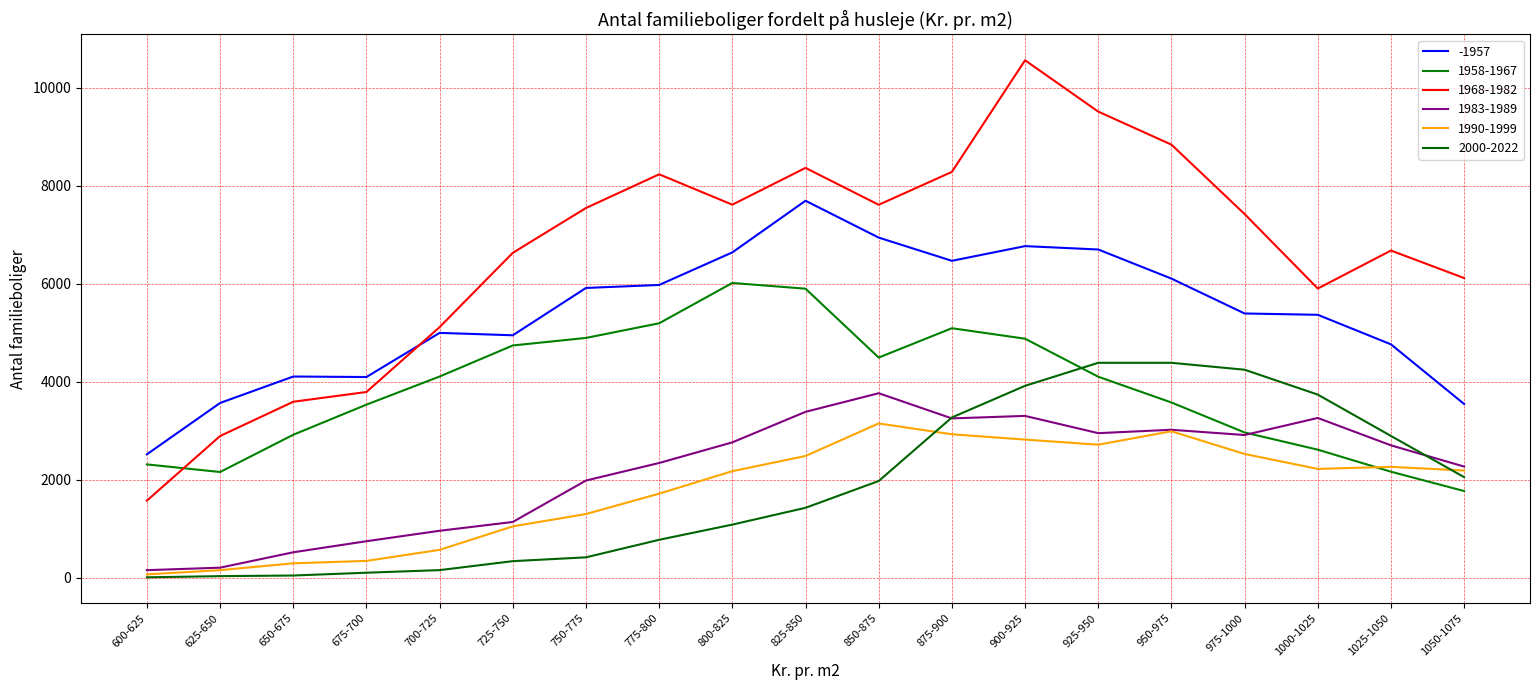

Which series ends up on top after the final intersection of 1990-1999 and 1958-1967?

1990-1999